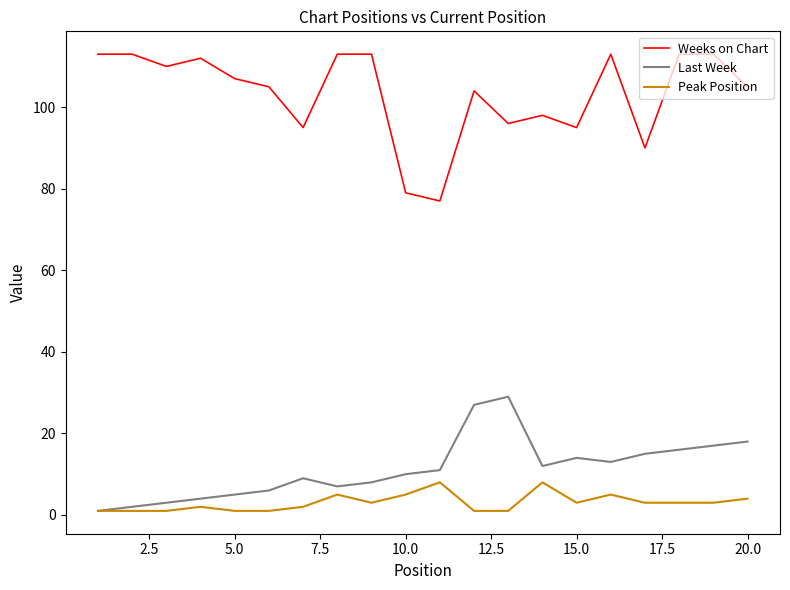

Which series has the largest total across all categories?

Weeks on Chart